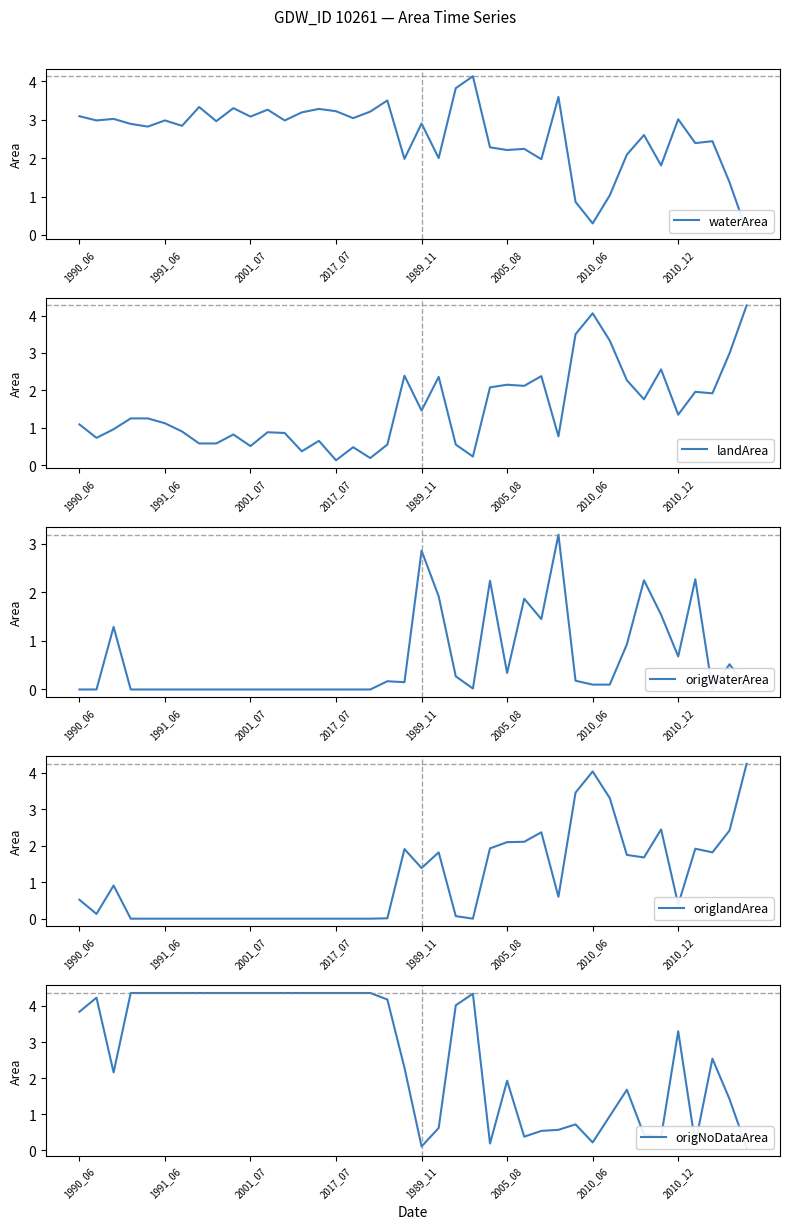

What is the maximum value for landArea?

4.3